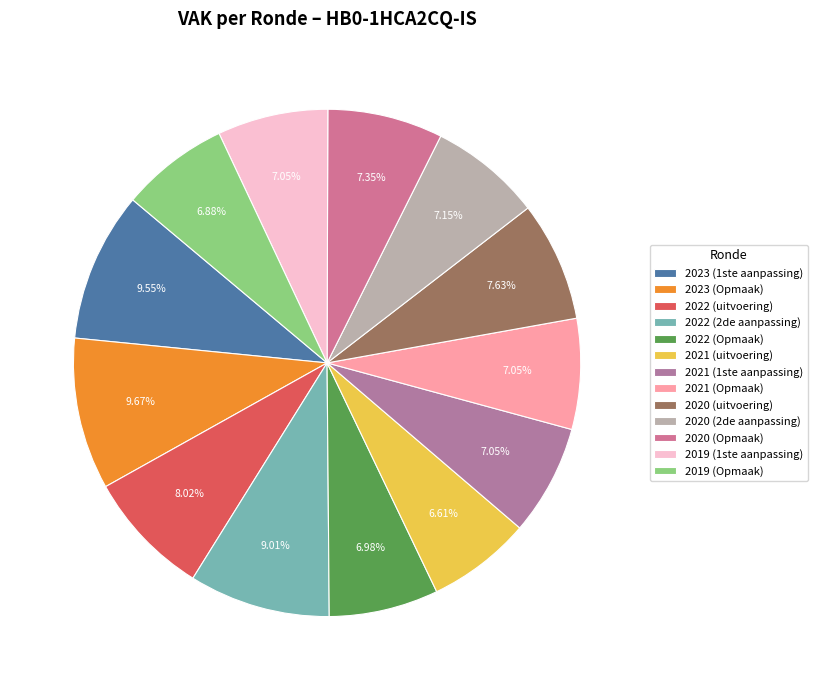

To the nearest percent, what percentage of the pie is 2023 (1ste aanpassing)?

10%